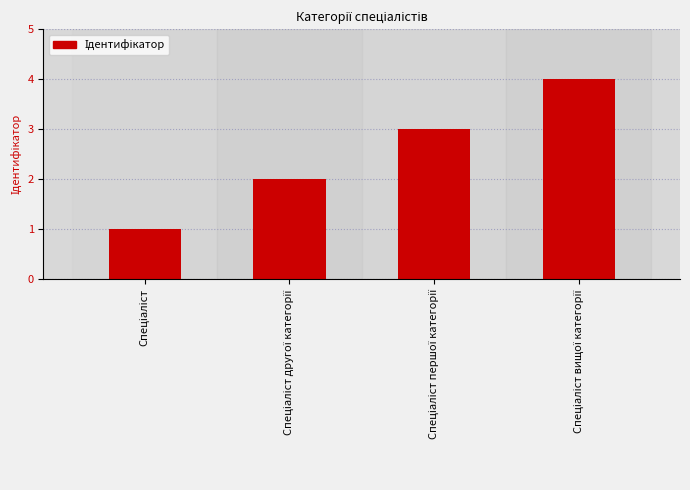

What is the difference between the maximum and minimum values?

3